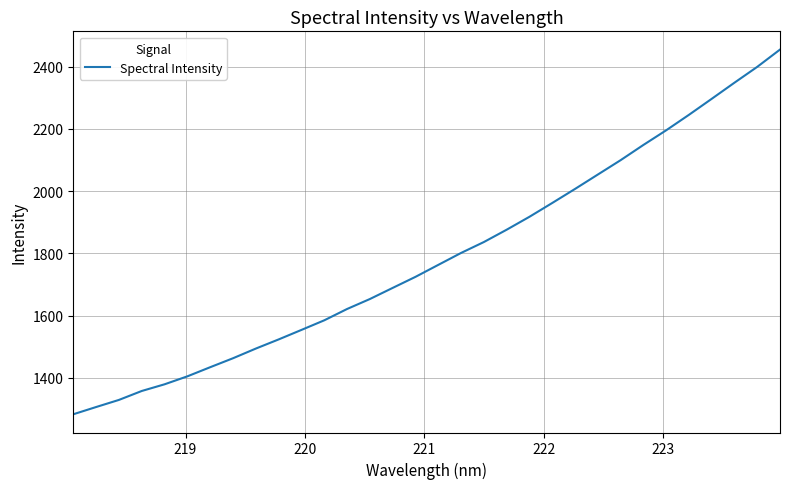

What is the difference between the maximum and minimum values?

1172.2